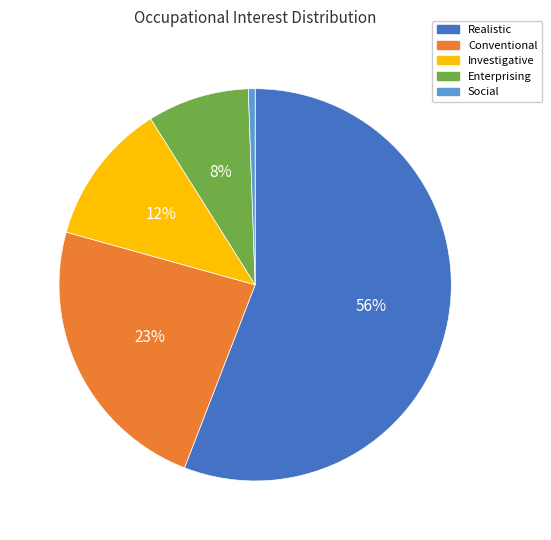

How many slices are in this pie chart?

5